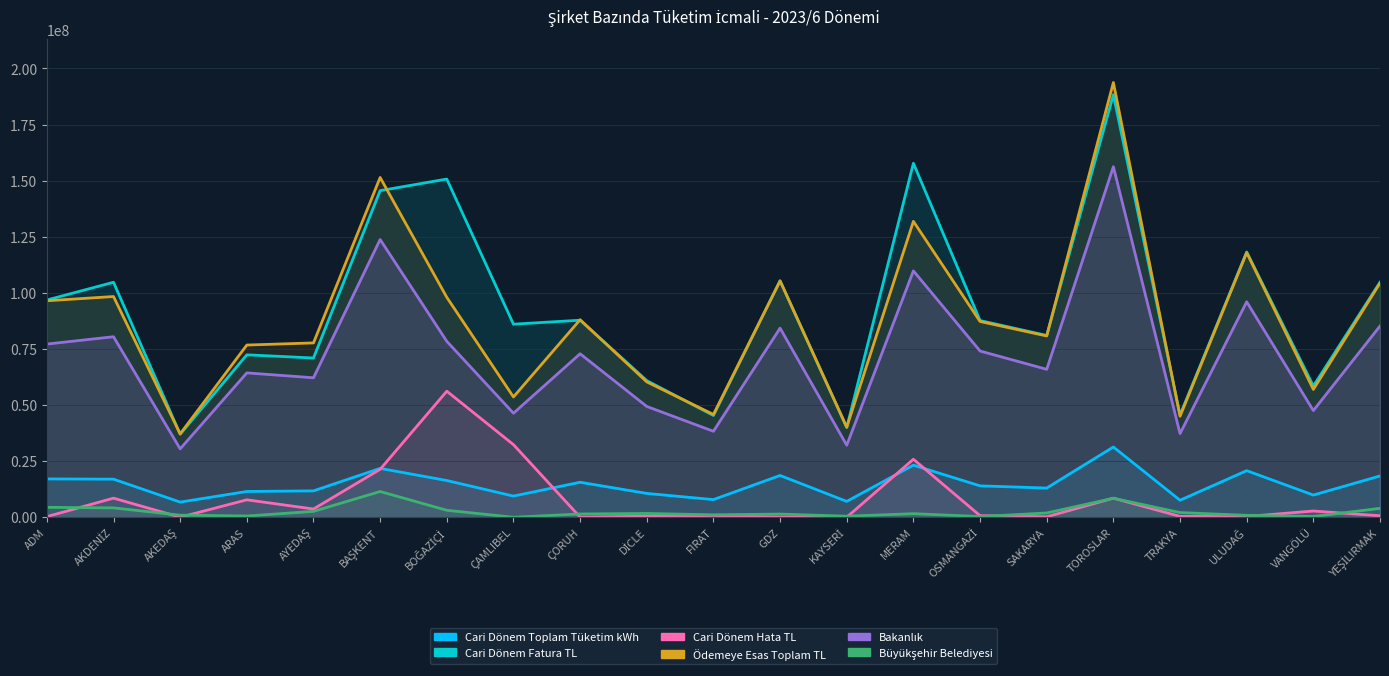

What is the value of the Cari Dönem Hata TL point at the 6th from the left?

21364350.5